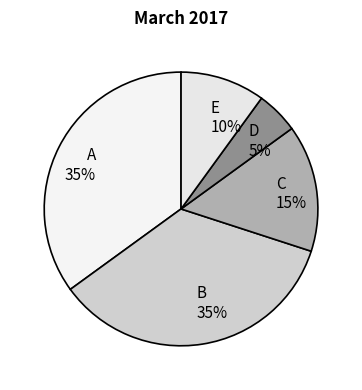

Is it true that B is 35% of the pie?

True